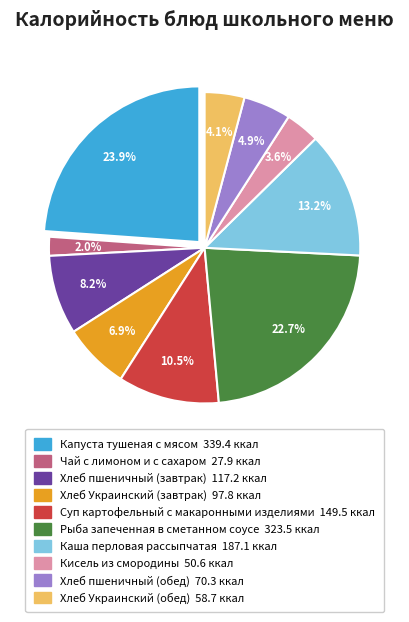

True or false: Каша перловая рассыпчатая accounts for 19% of the total.

False